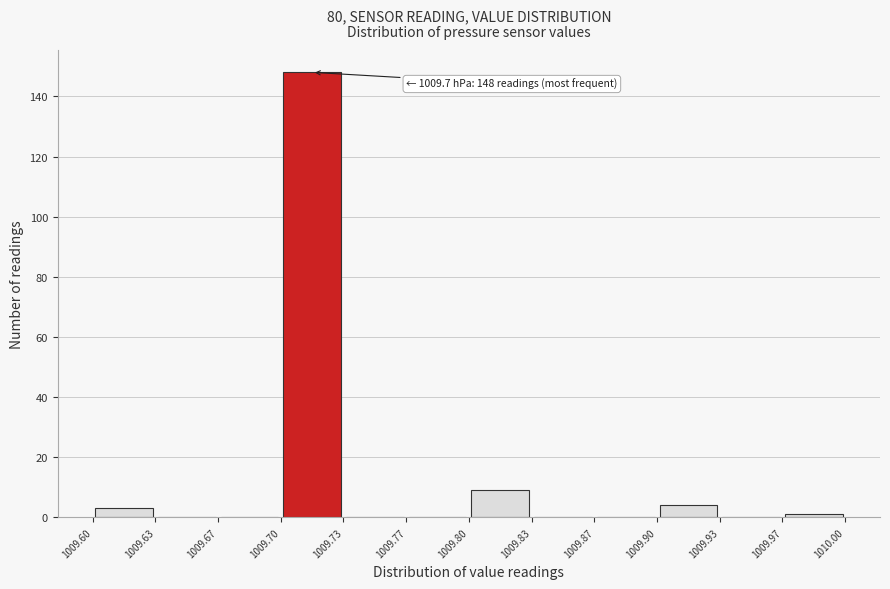

Over which range of the x-axis is the bar tallest?

1009.70 to 1009.73